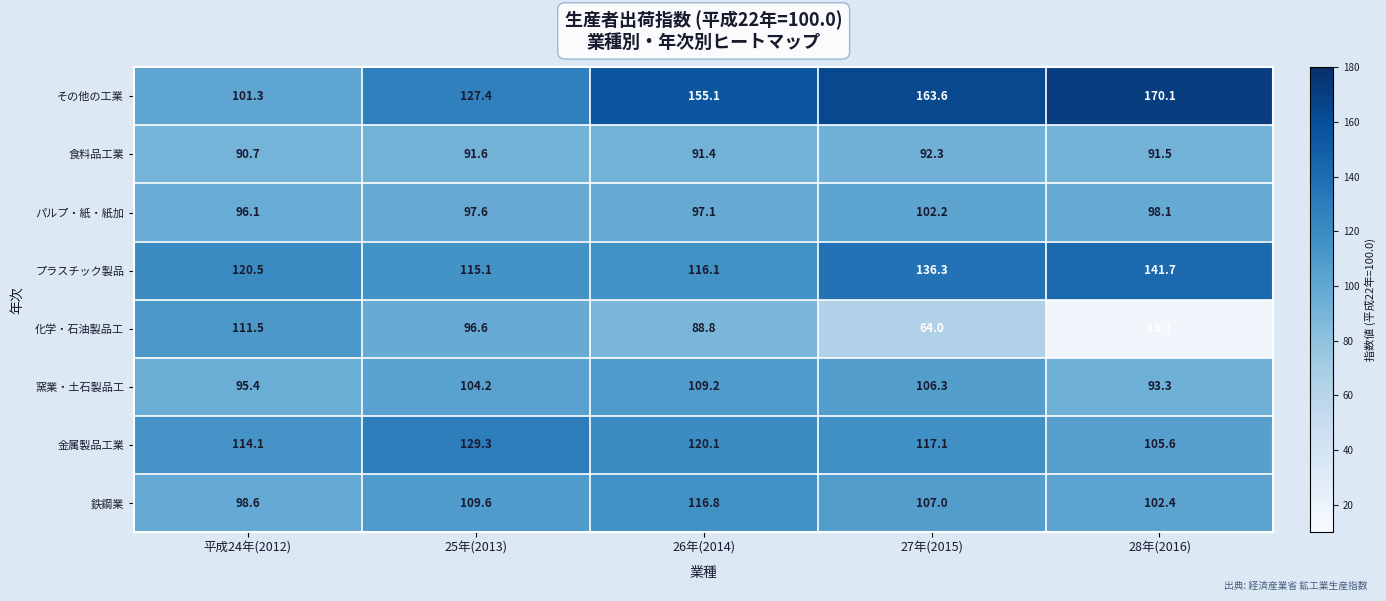

What is the greatest value displayed?

170.1